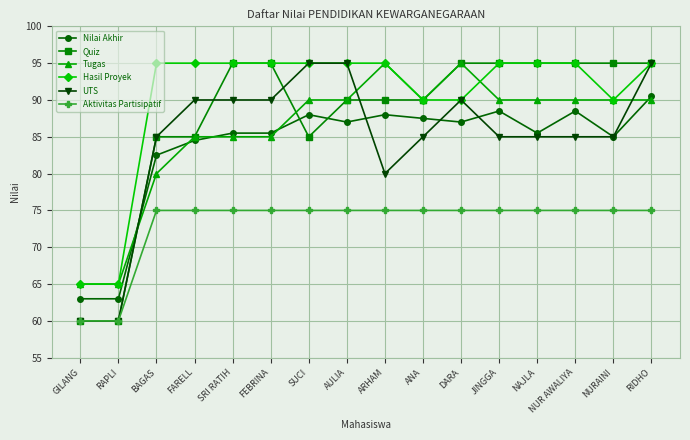

Count the number of categories in the chart.

16